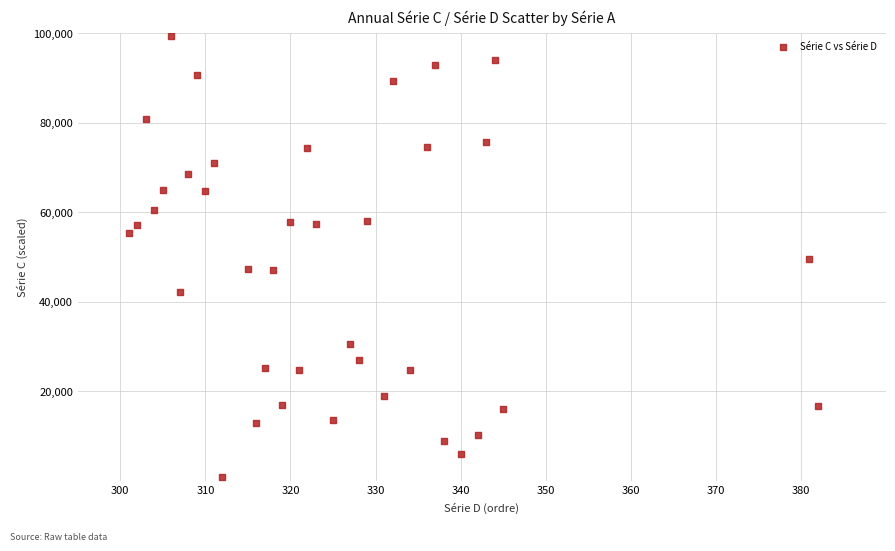

What is the range of Y values (max minus min)?

98501.4